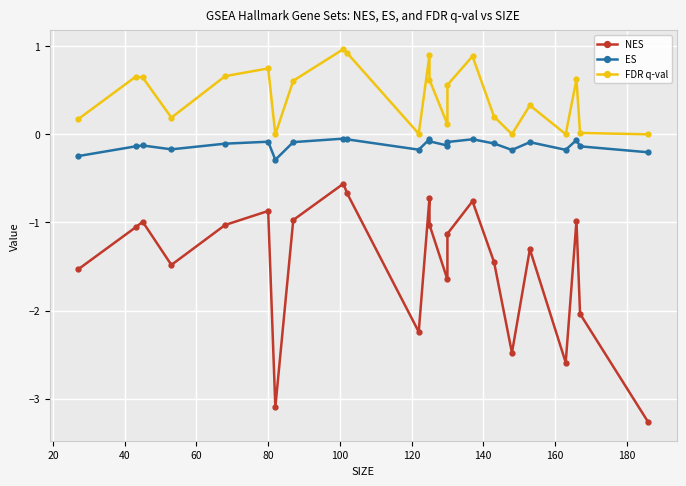

True or false: NES and ES cross at least once.

False